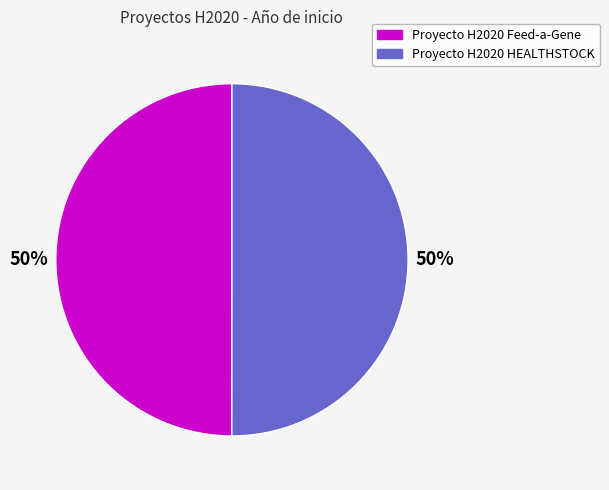

To the nearest percent, what is the combined percentage of Proyecto H2020 Feed-a-Gene and Proyecto H2020 HEALTHSTOCK?

100%